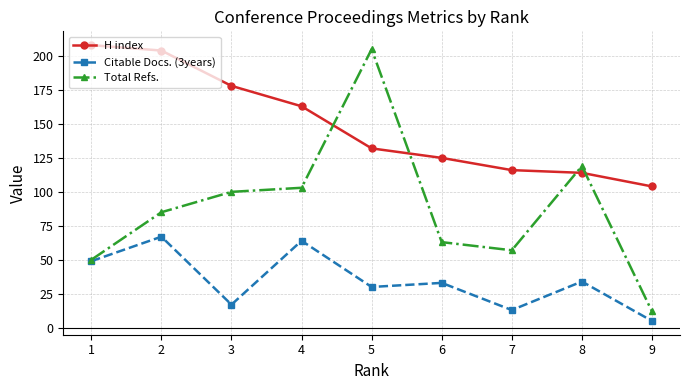

True or false: H index and Citable Docs. (3years) intersect in this chart.

False